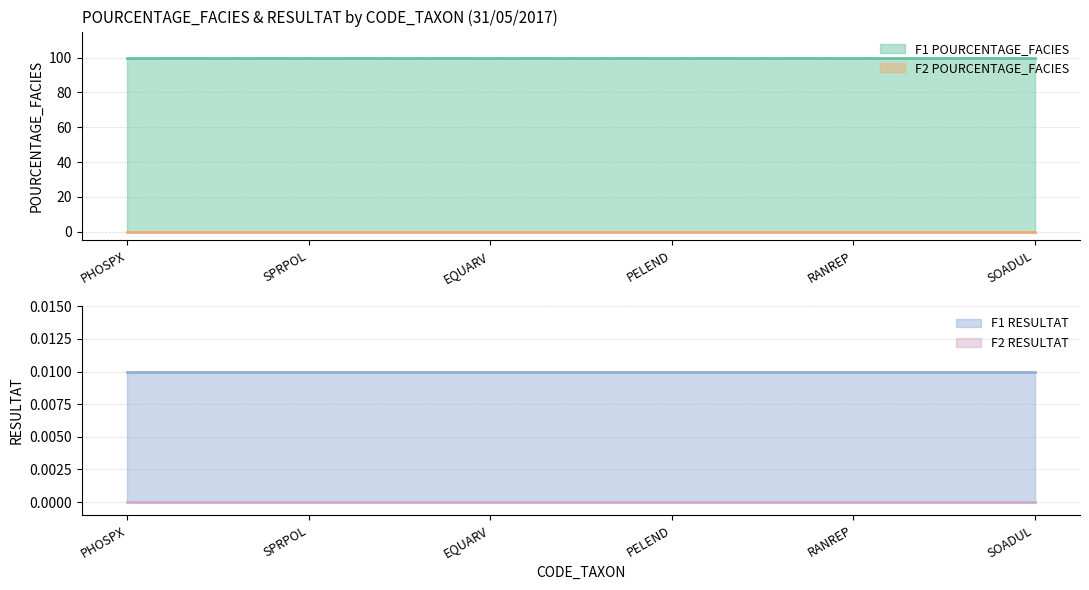

True or false: F1_POURCENTAGE has a value of 133.1 at EQUARV.

False